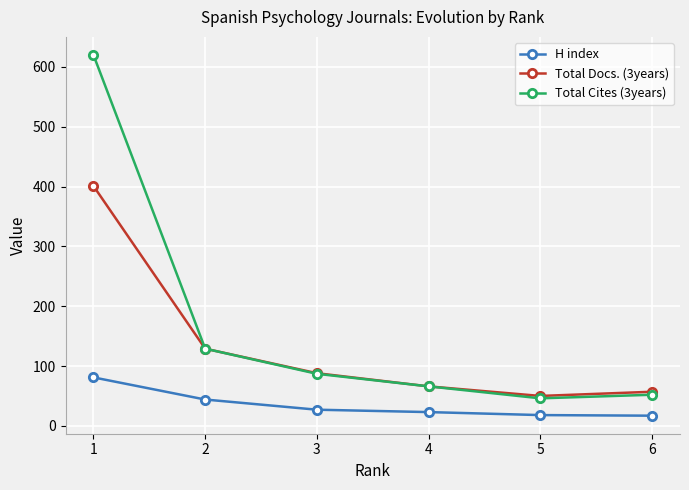

The value of Total Docs. (3years) at 2 is 225. True or false?

False